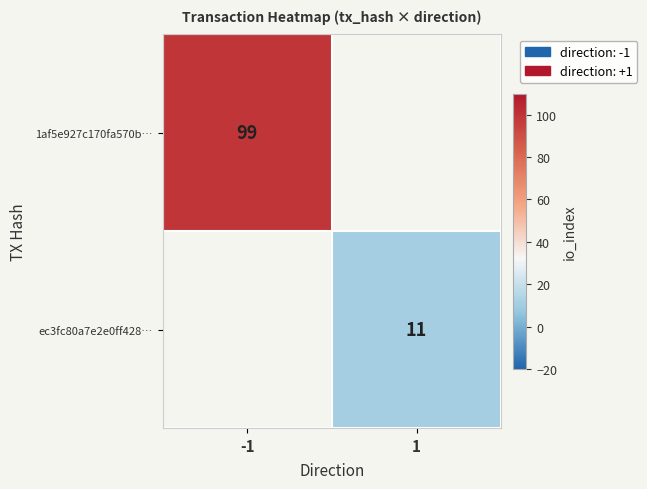

What is the minimum value shown in the chart?

11.0